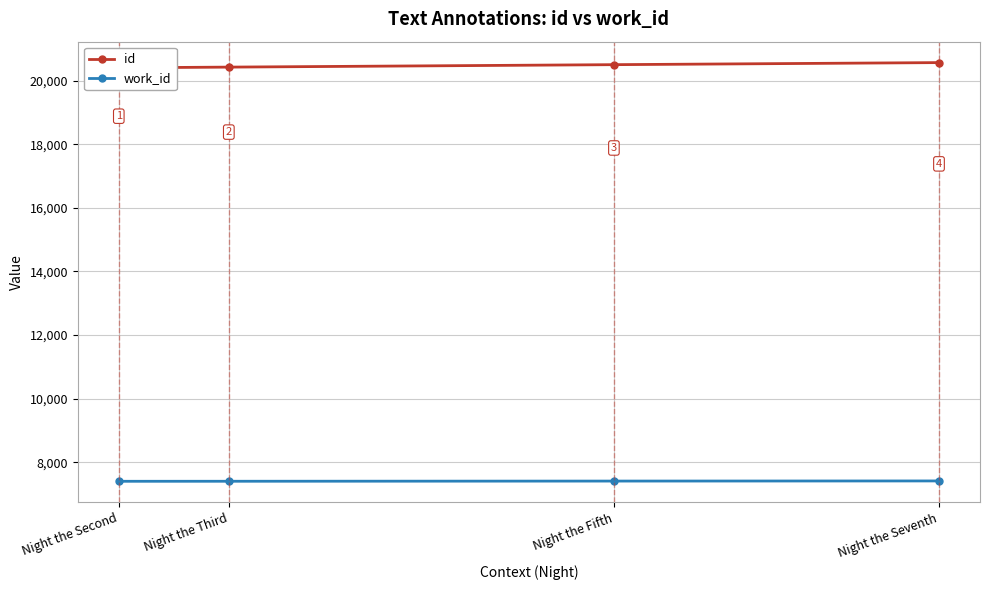

How many values in the id series exceed 20506?

1